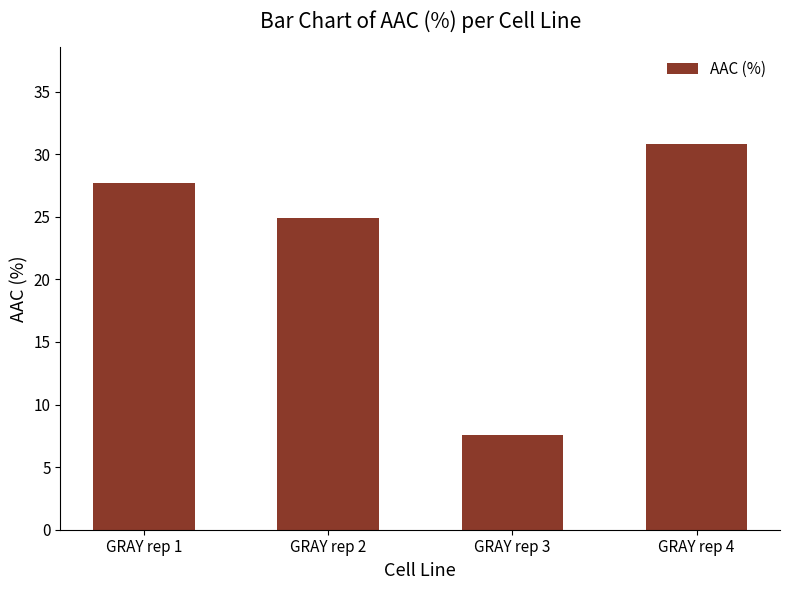

What is the value of the 4th bar from the left?

30.8